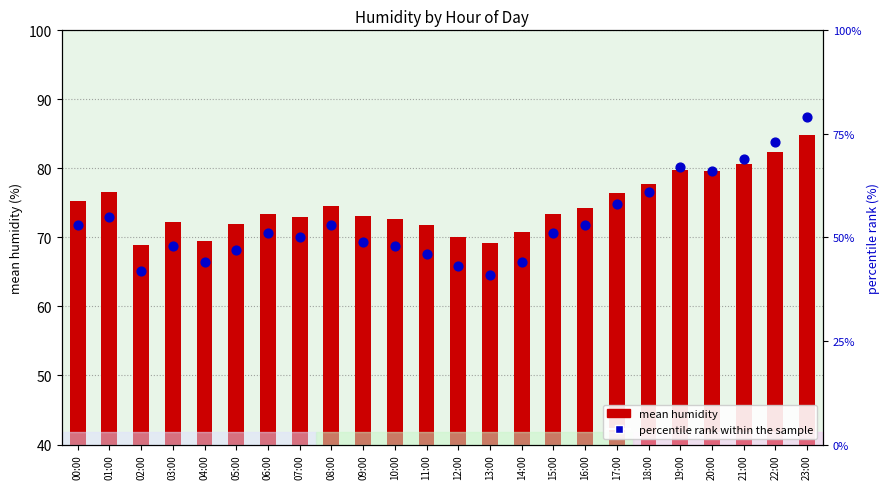

Which series has the largest total across all categories?

mean humidity